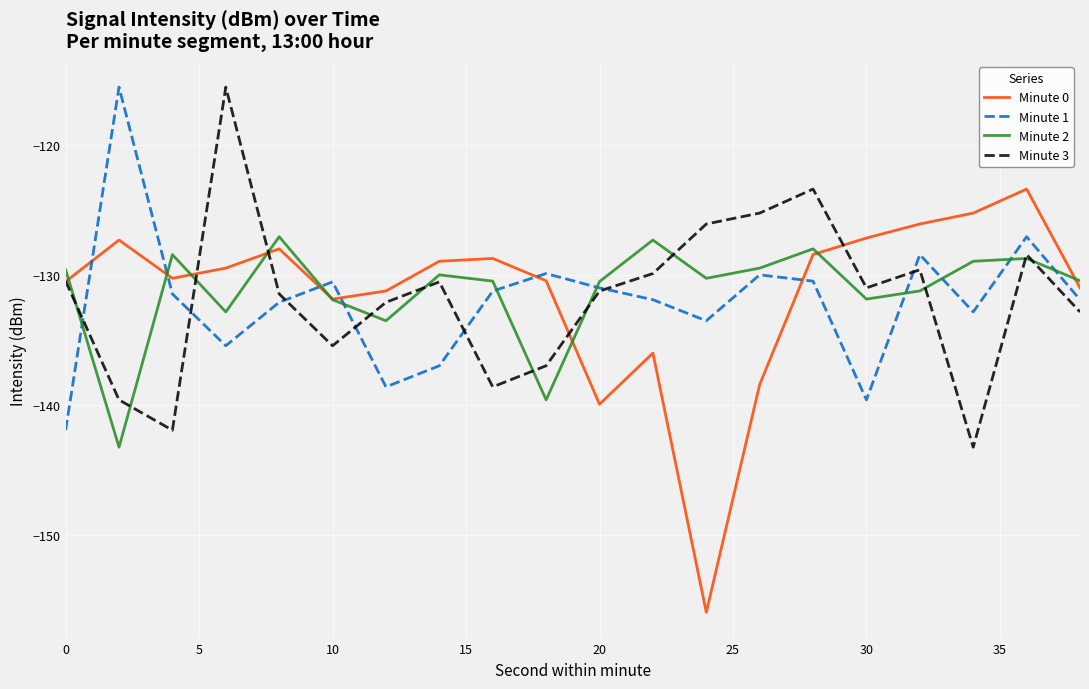

Which series has the largest range (max minus min)?

Minute 0